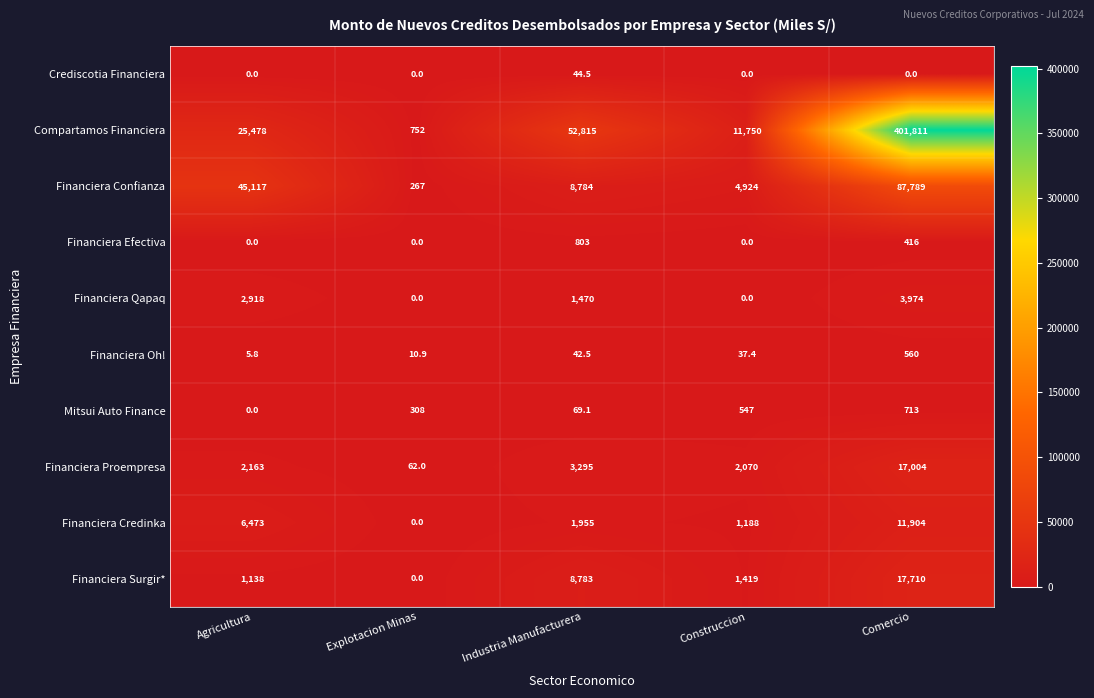

At which category does the chart reach its peak across all series?

Comercio